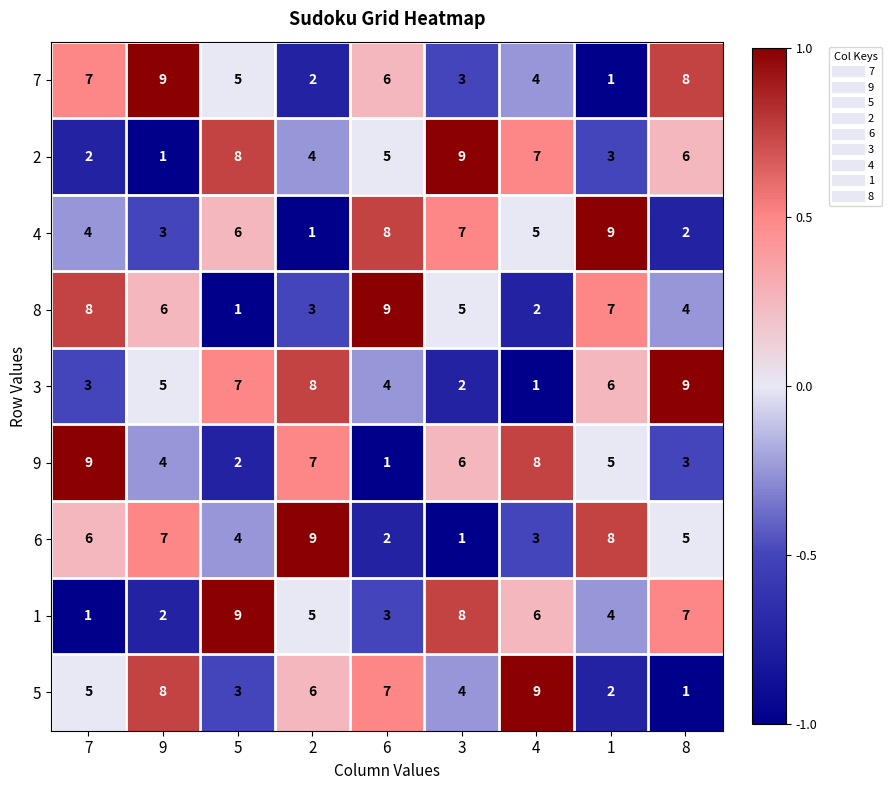

Where is 3 nearest to the value 5?

9